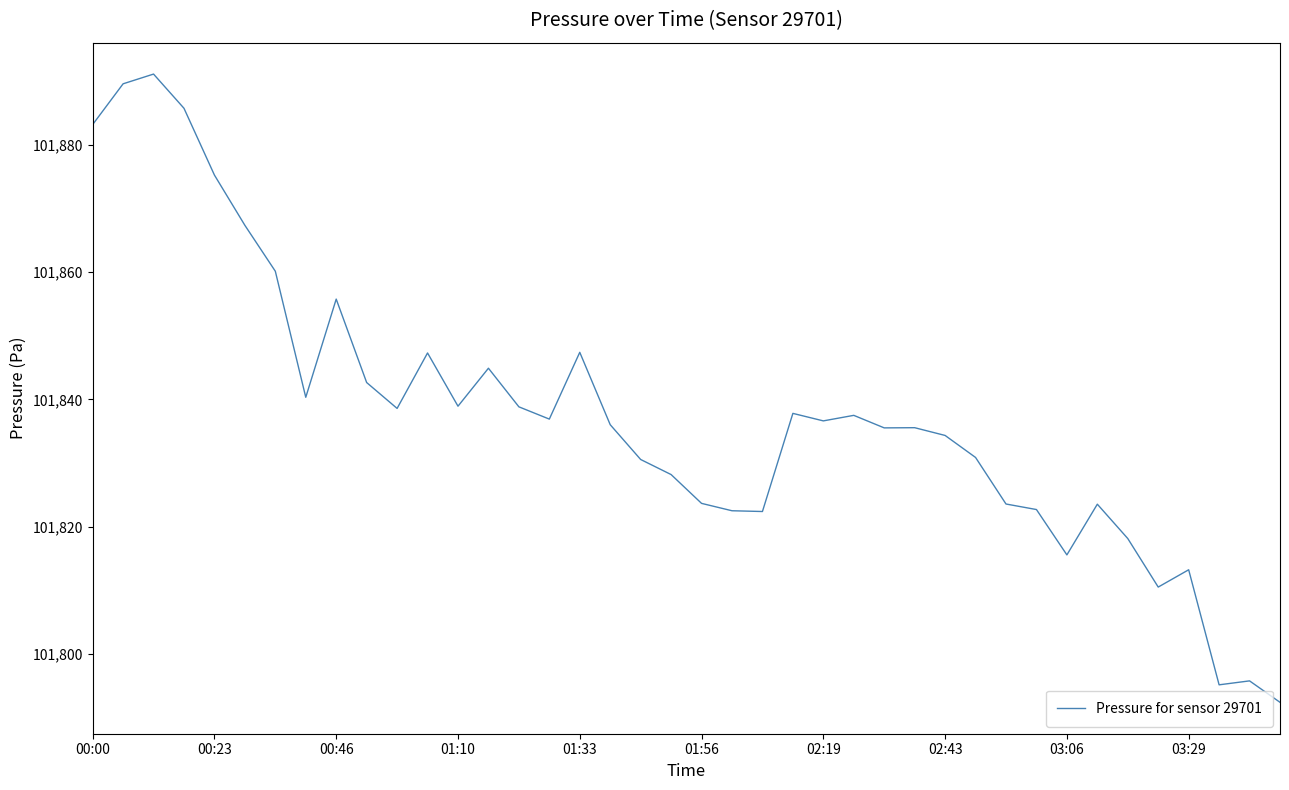

What is the difference between the maximum and minimum values?

98.8